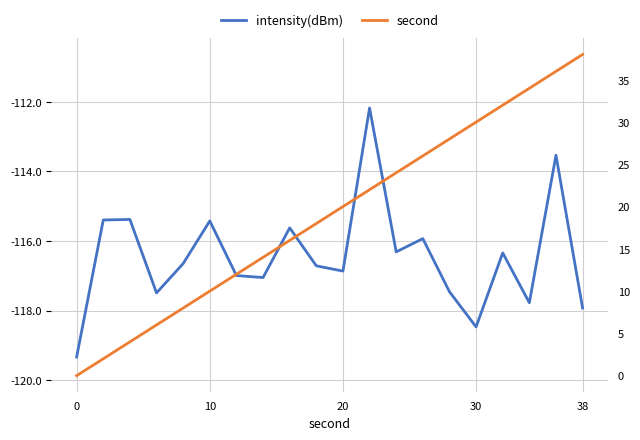

At how many categories does at least one series exceed 15?

12